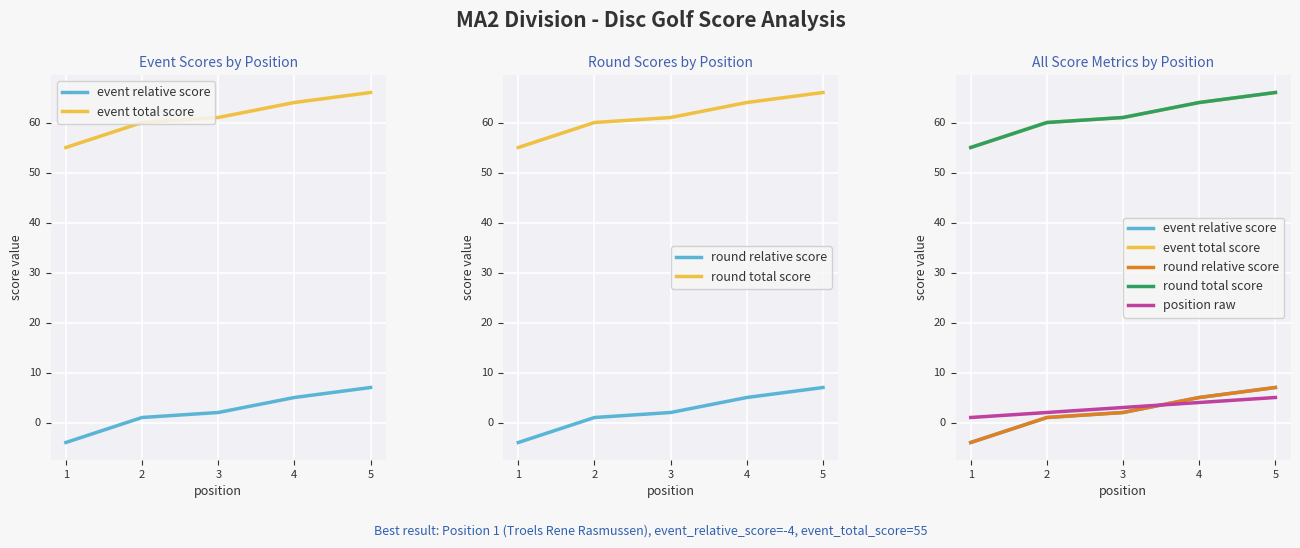

At how many categories does at least one series exceed 64?

1